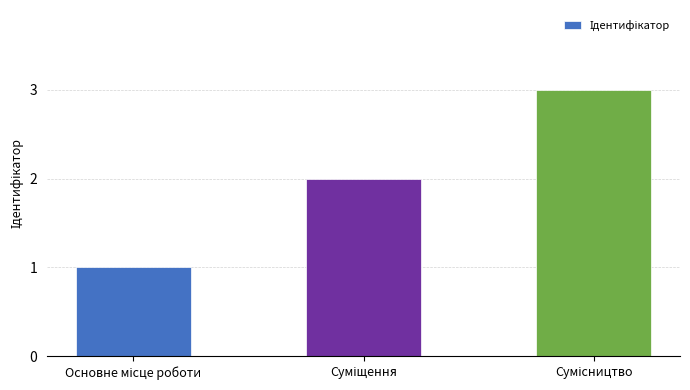

What is the greatest value displayed?

3